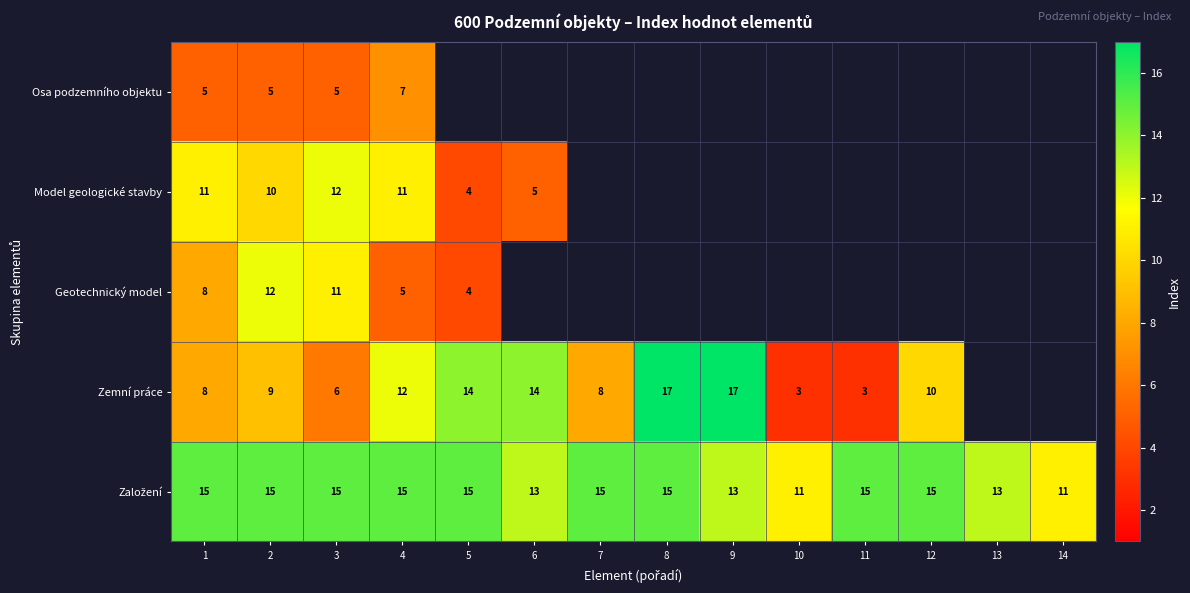

How many series are shown in this chart?

5